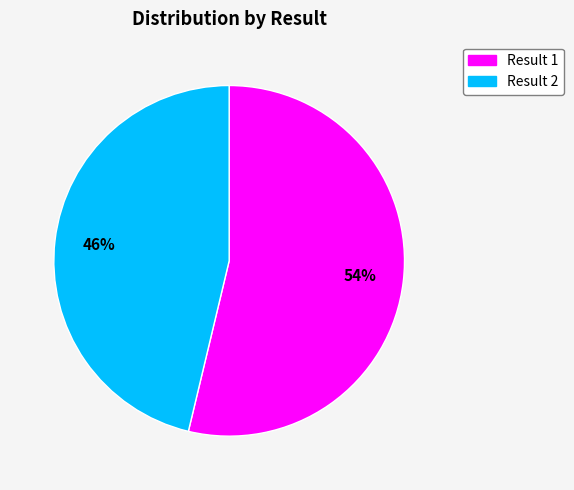

How many segments does this pie chart have?

2